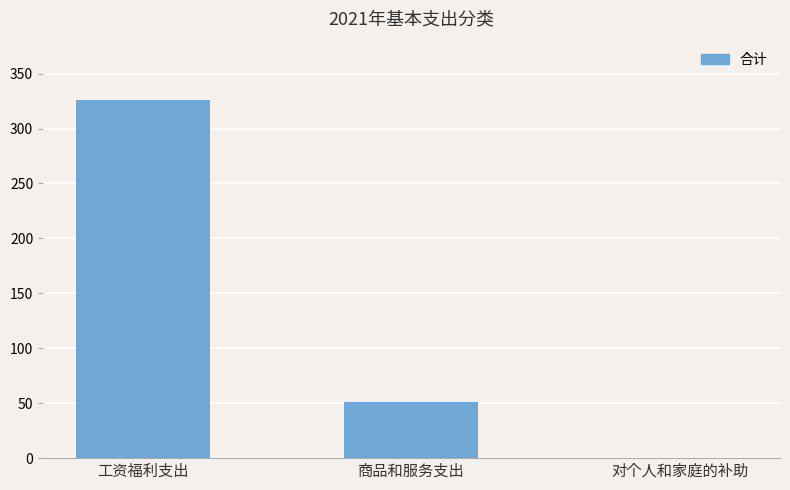

Is it true that the value at 商品和服务支出 is 74.2?

False